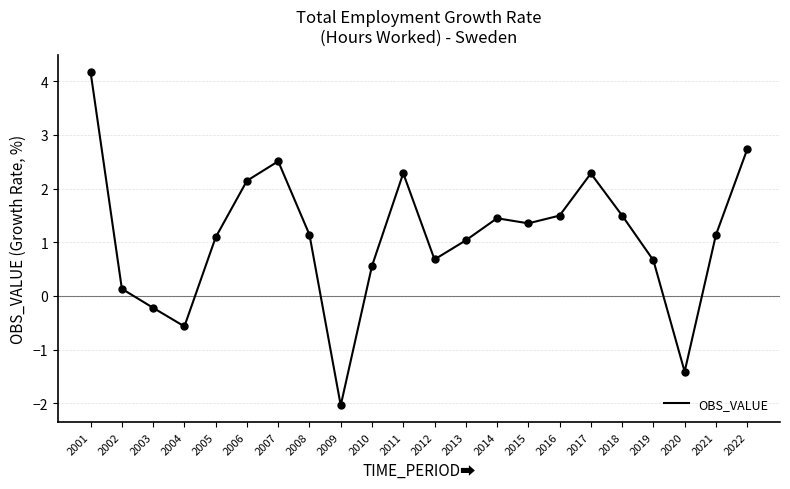

Approximately how many times larger is the value at 2021 compared to 2007?

0.5